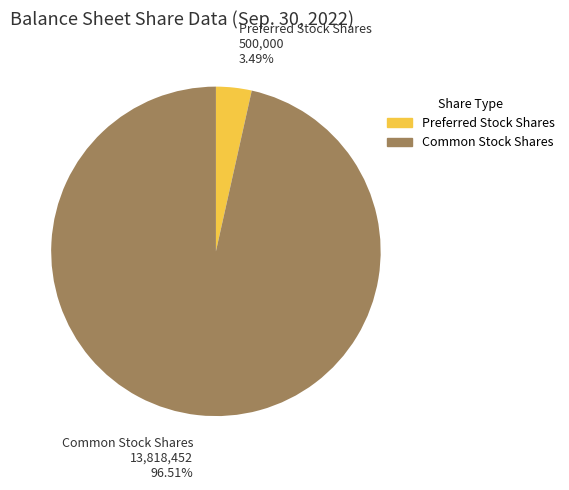

Is there a majority slice in this chart?

Yes